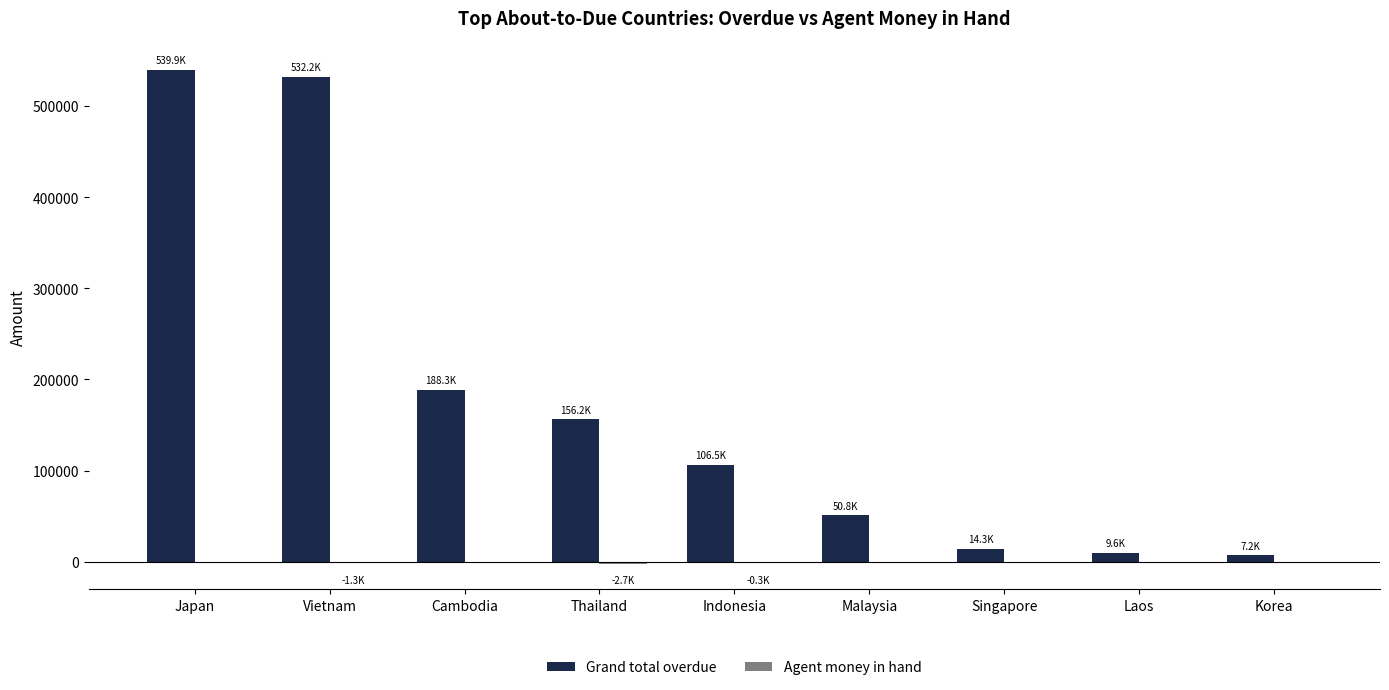

How many groups of bars are there?

9